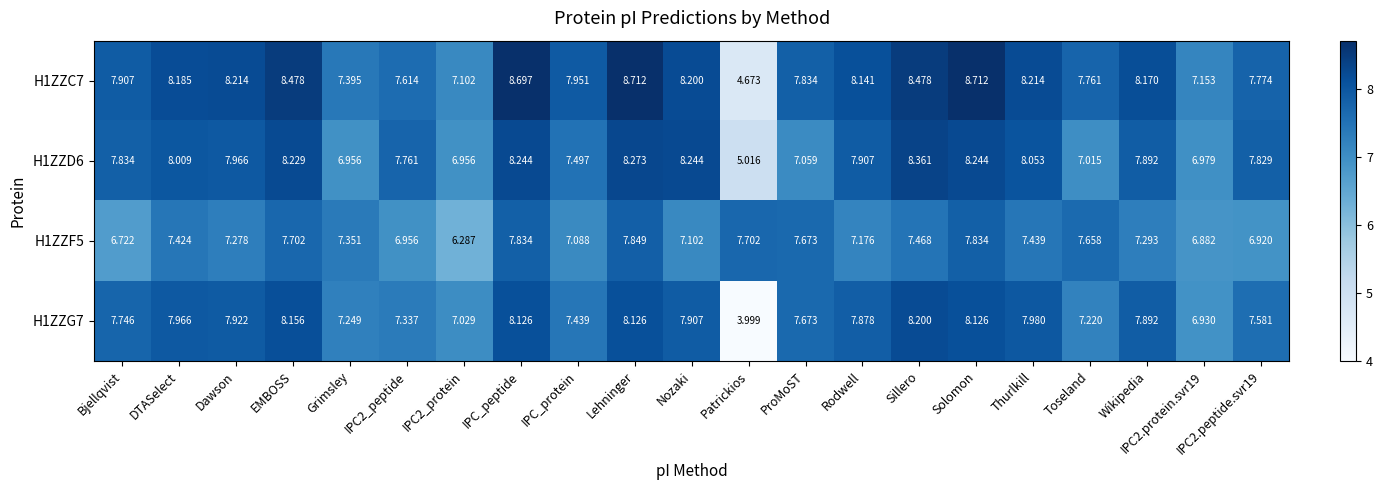

Which category has the lowest value across all series?

Patrickios